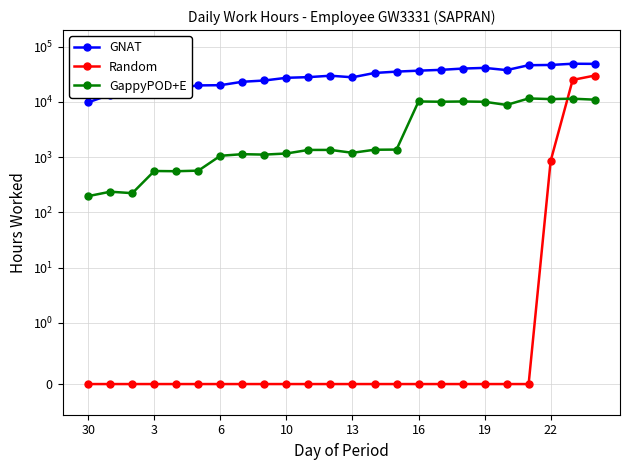

How many data points does each series have?

24